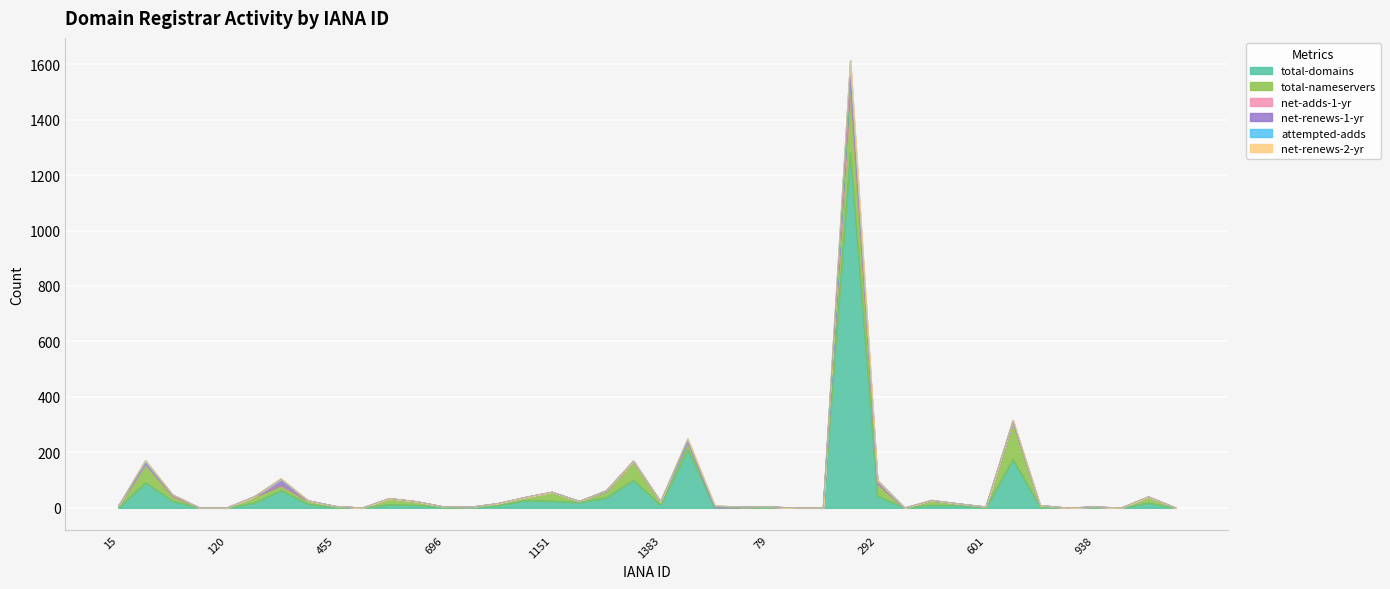

Reading left to right, transcribe all the data shown in this chart.

total-domains: 1	91	25	0	0	18	63	14	2	0	12	10	2	1	9	27	25	20	37	100	10	210	1	1	2	0	0	1282	43	0	10	9	1	175	3	0	2	0	18	0
total-nameservers: 5	63	18	0	0	22	18	12	4	0	22	13	2	2	7	11	32	4	23	68	12	25	2	2	2	0	0	216	45	0	16	6	2	133	6	0	2	0	22	0
net-adds-1-yr: 0	7	1	0	0	0	1	0	0	0	0	0	0	0	0	0	0	0	1	0	0	4	0	0	0	0	0	53	0	0	1	0	0	4	0	0	0	0	0	0
net-renews-1-yr: 0	0	3	0	0	0	20	0	0	0	0	0	0	0	0	0	0	0	0	1	0	0	0	0	0	0	0	5	11	0	0	0	1	0	0	0	0	0	0	0
attempted-adds: 0	10	1	0	0	0	1	0	0	0	0	0	0	0	0	0	0	0	2	0	0	10	5	0	0	0	0	57	0	0	1	0	0	4	0	0	0	0	0	0
net-renews-2-yr: 0	0	0	0	0	0	4	0	0	0	0	0	0	0	0	0	0	0	0	0	0	0	0	0	0	0	0	1	0	0	0	0	0	0	0	0	0	0	0	0